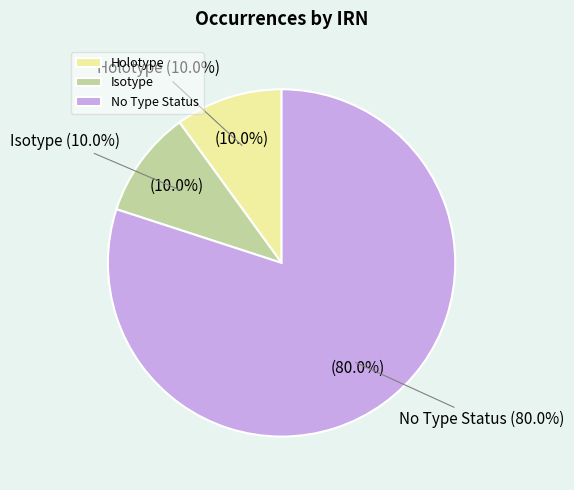

True or false: ef8c8004 accounts for 25% of the total.

False